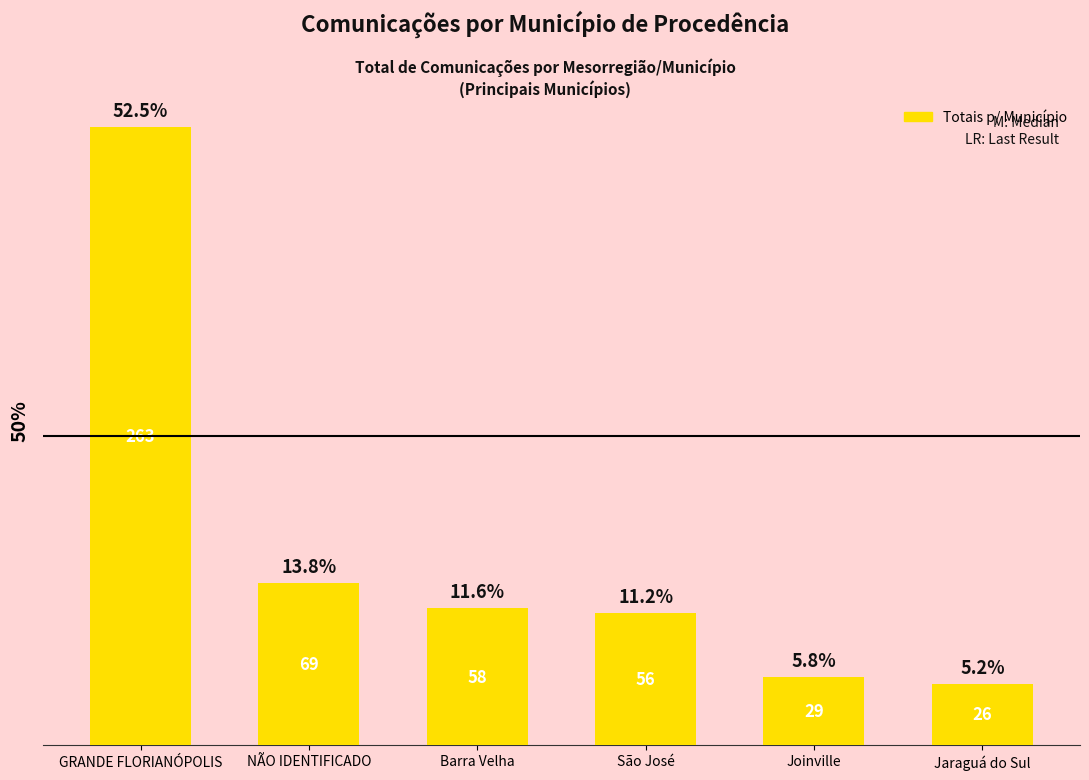

How many bars are there in total?

6